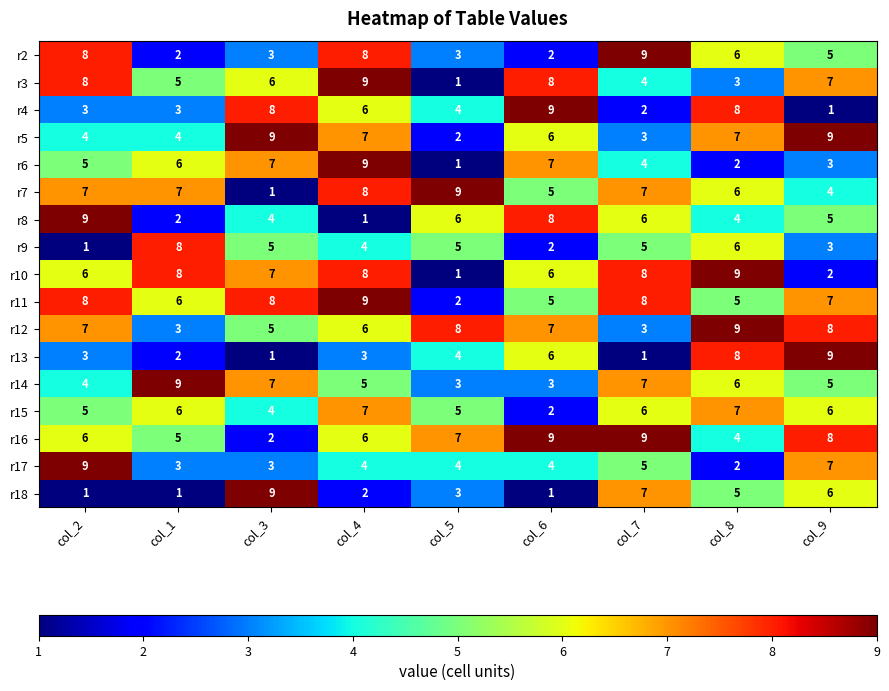

The value of r14 at col_8 is 3. True or false?

False